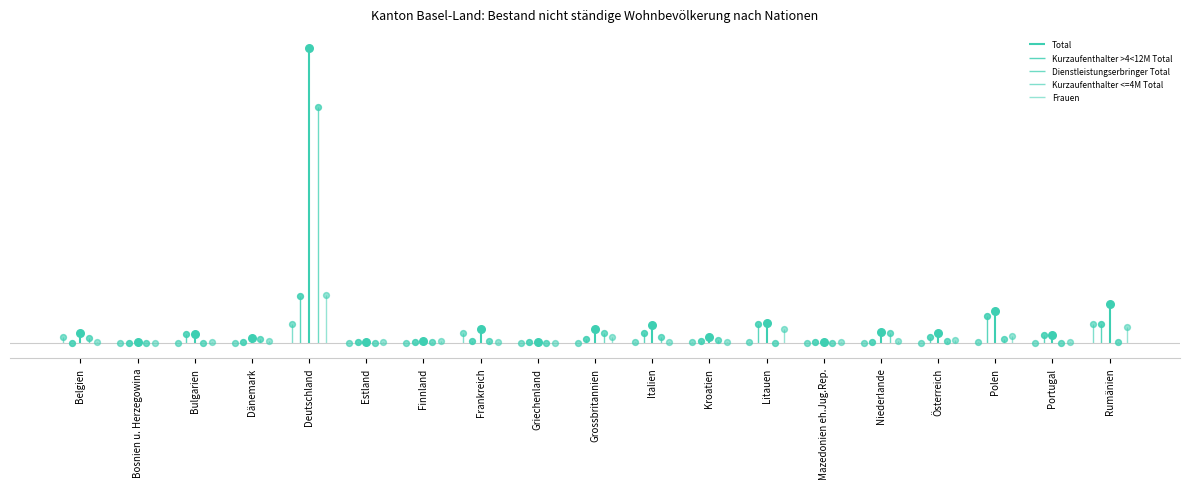

Which series reaches the minimum Y coordinate?

Kurzaufenthalter >4<12M Total